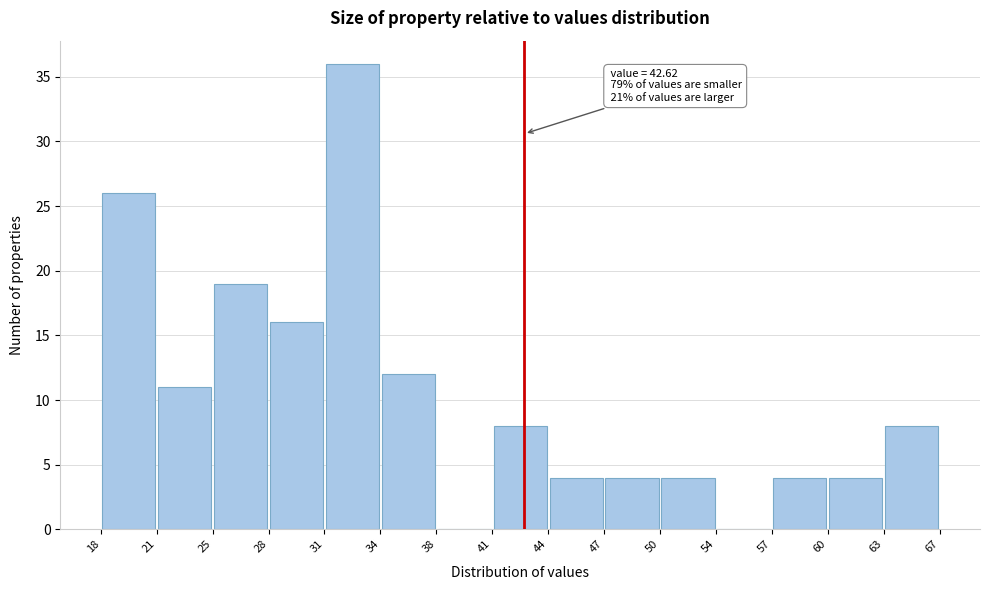

Over which range of the x-axis is the bar tallest?

31 to 34